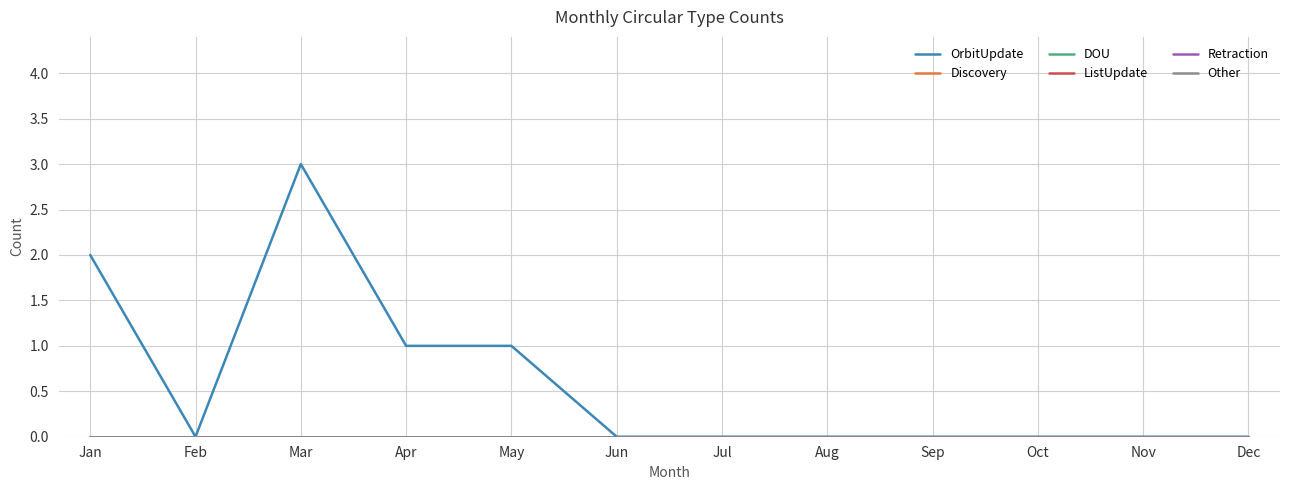

True or false: Other and Discovery intersect in this chart.

False